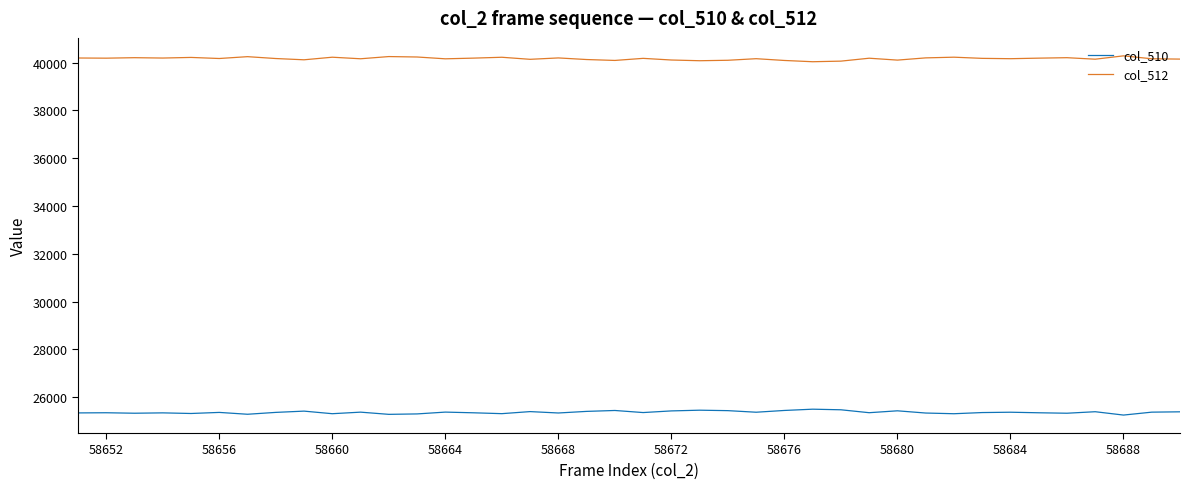

What is the difference between the maximum and second lowest values in the col_510 series?

216